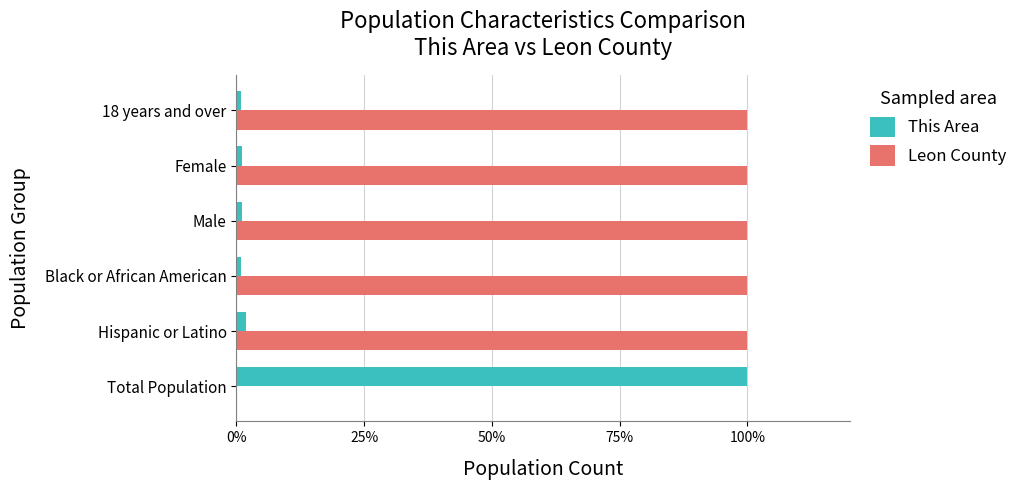

What is the highest value of the This Area series?

100.0